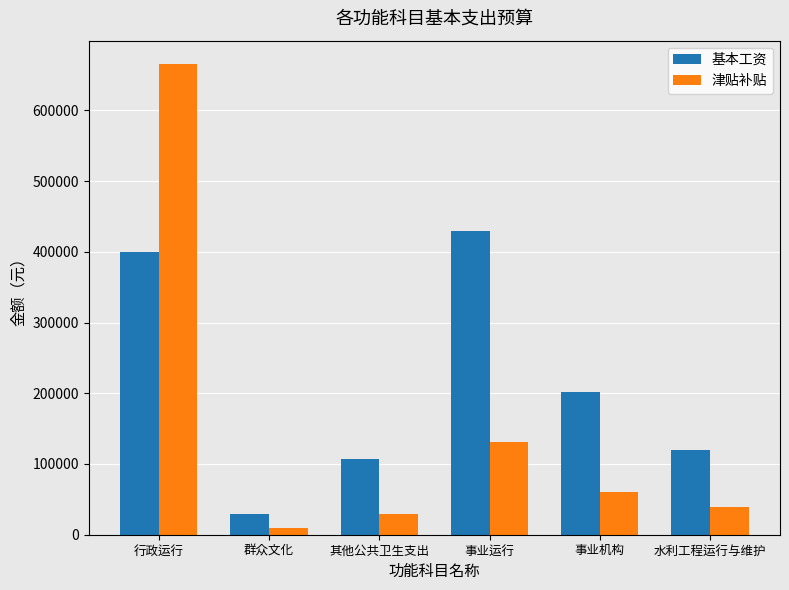

Which label corresponds to the largest value in the chart?

行政运行